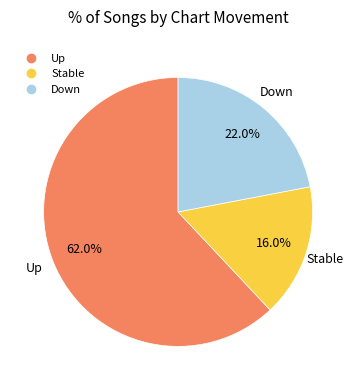

How many slices are in this pie chart?

3